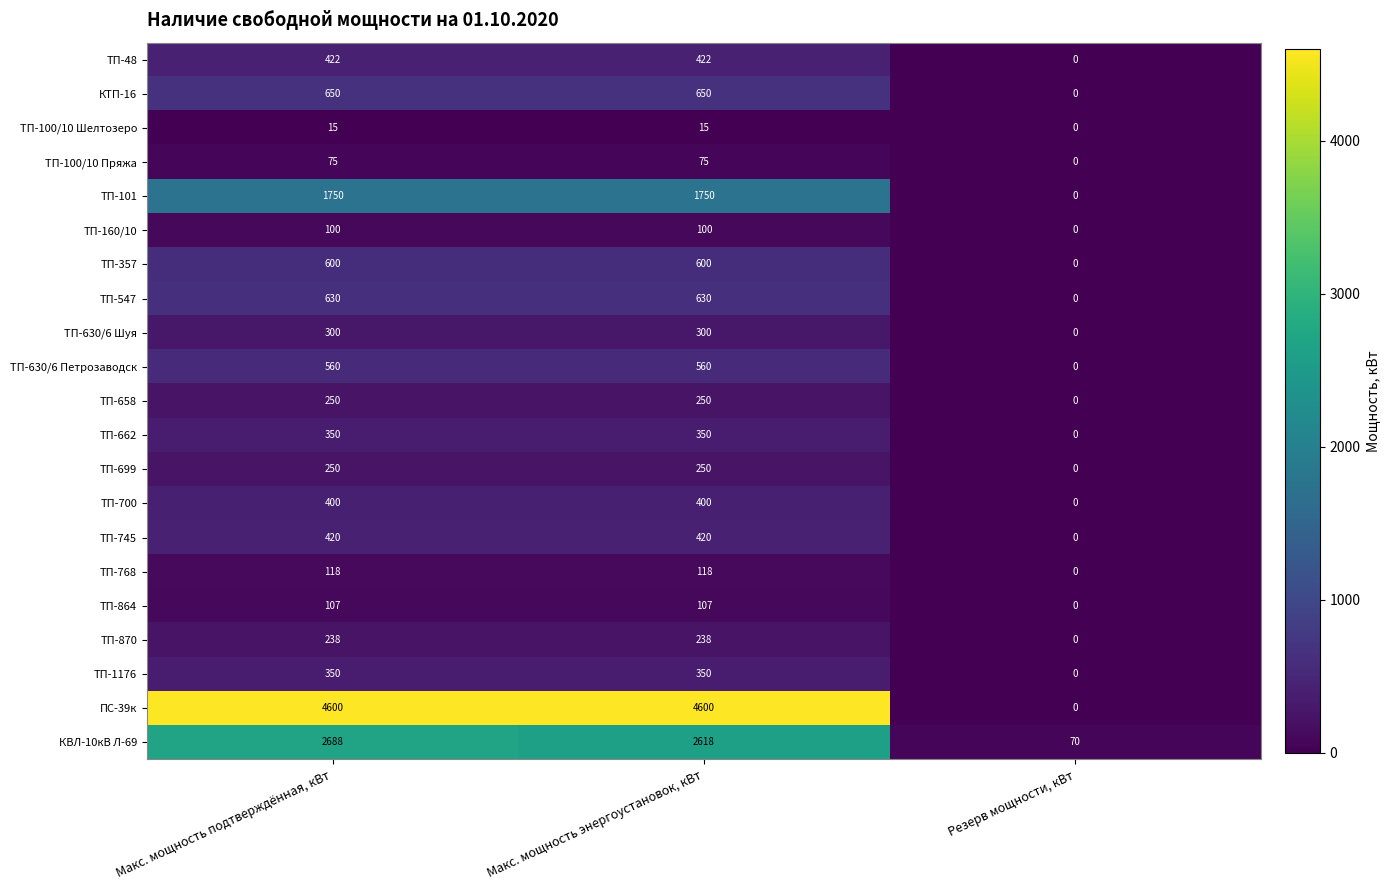

Which series changed the most between Макс. мощность энергоустановок, кВт and Резерв мощности, кВт?

ПС-39к